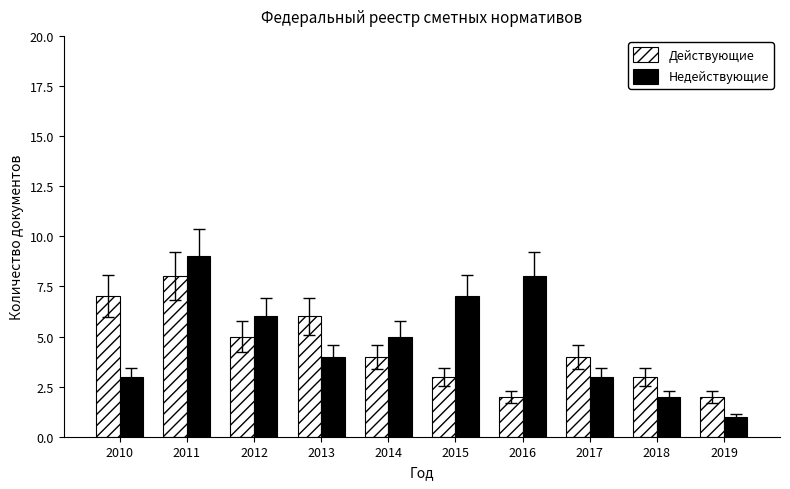

What is the maximum value shown in the chart?

9